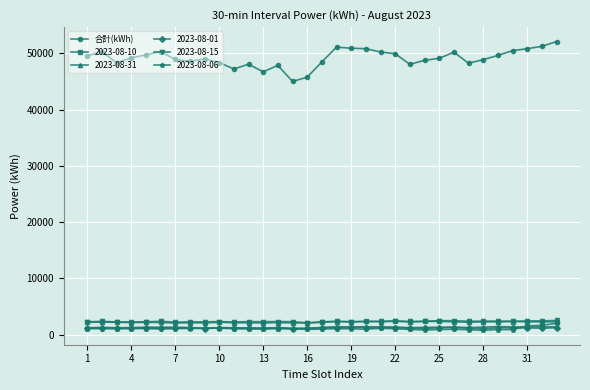

Is this an area chart (filled region under the line)?

No